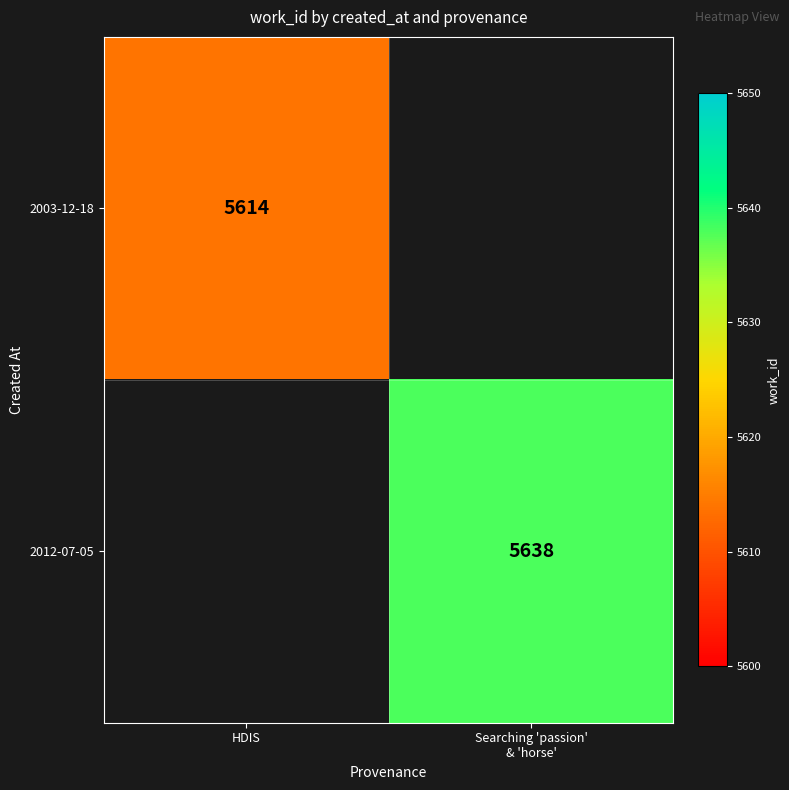

True or false: 2003-12-18 has a value of 5614 at HDIS.

True